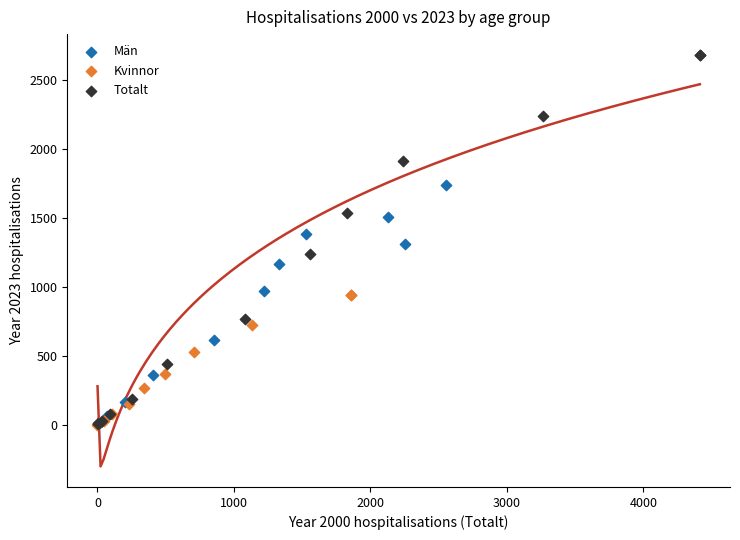

Which series contains the highest Y value?

Totalt